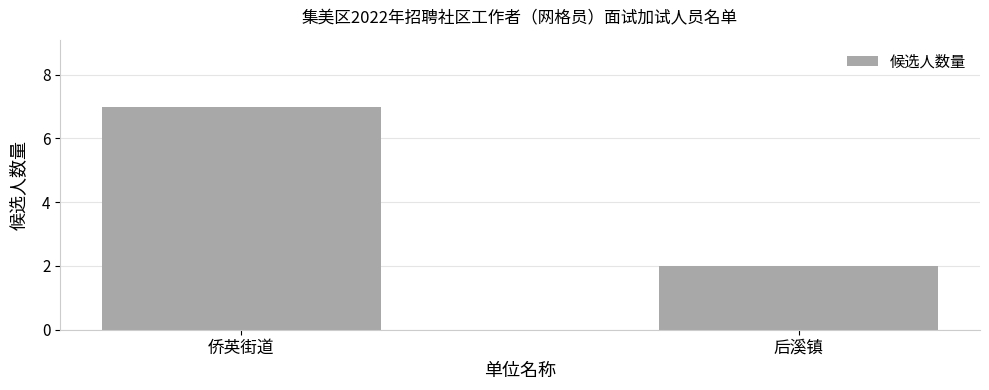

How many bars are there in total?

2